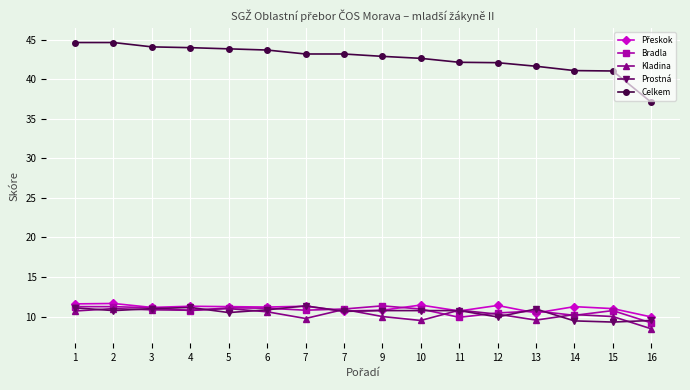

At which label does Bradla first exceed 10?

1